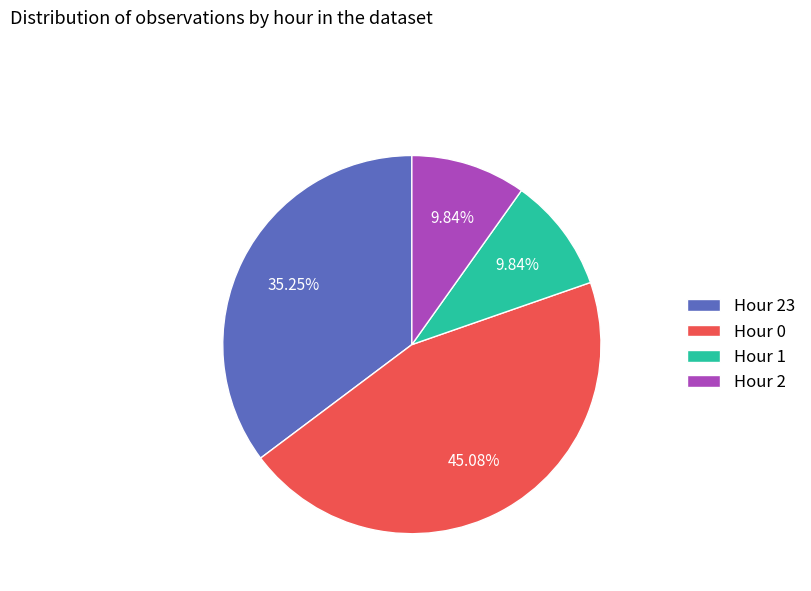

To the nearest percent, what is the average slice percentage?

25%